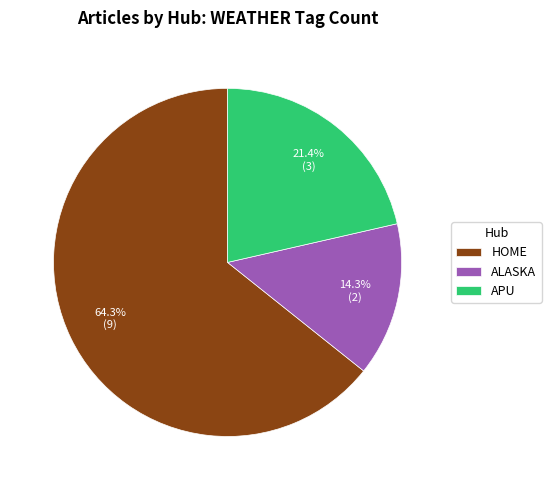

What is the ratio of the value at ALASKA to the value at APU?

0.7